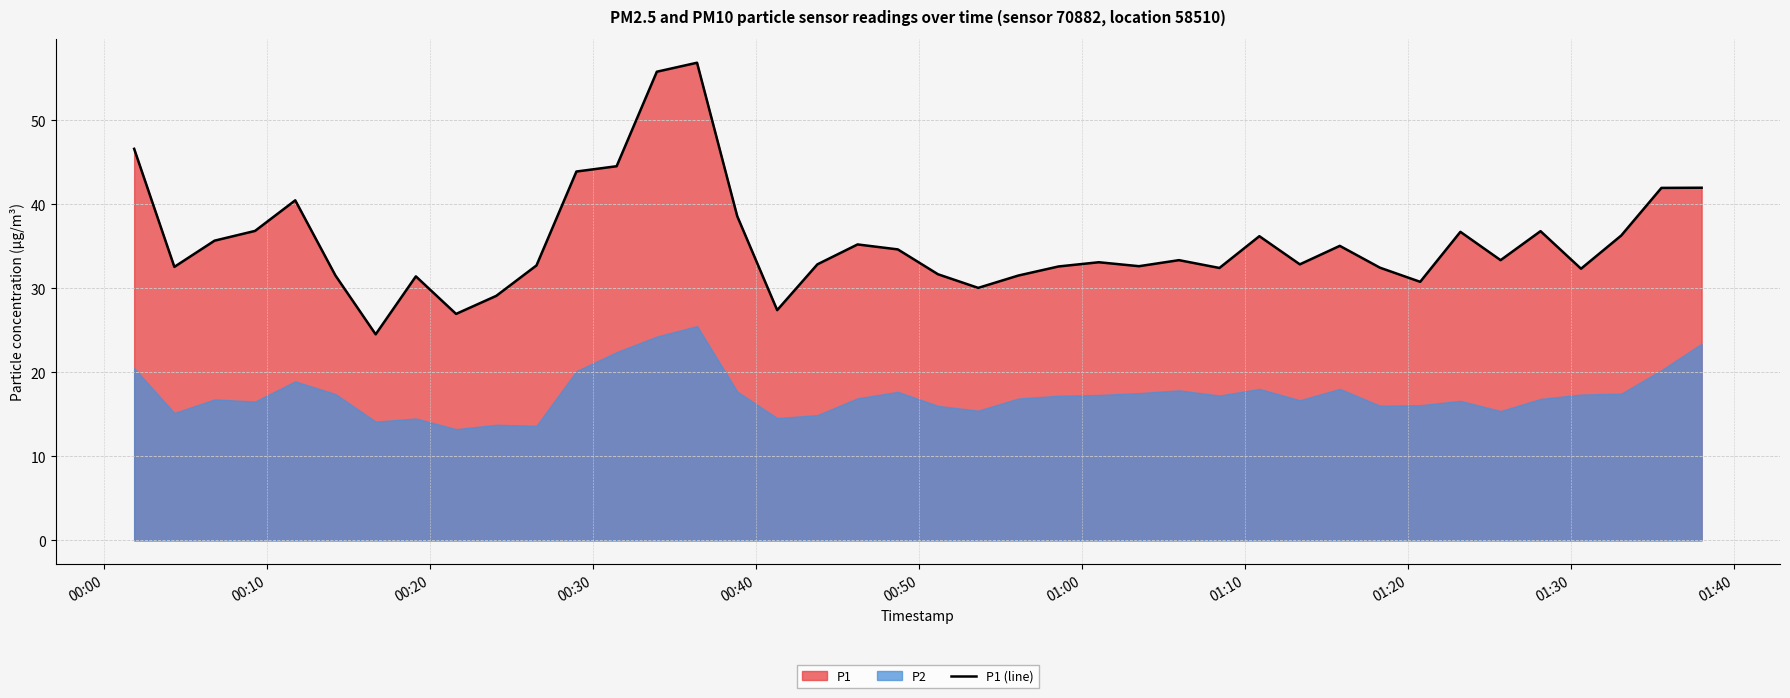

What is the maximum value for P1 (line)?

56.9